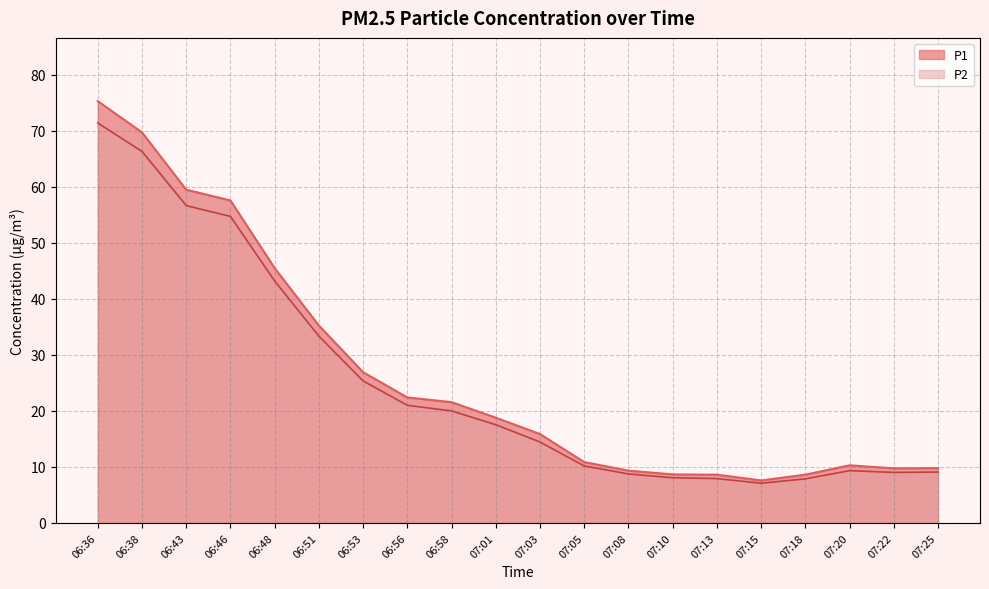

What is the sum of the P1 values at 07:10 and 06:43?

68.1